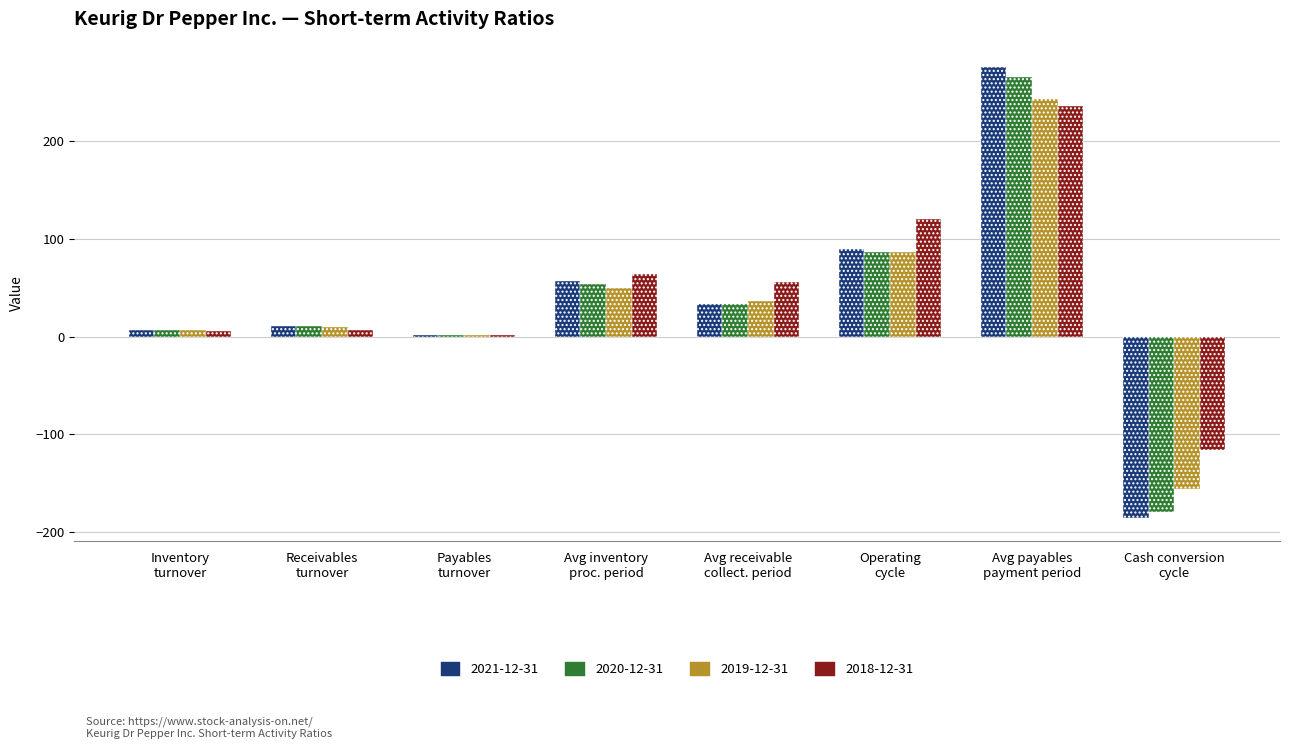

What is the greatest value displayed?

276.0